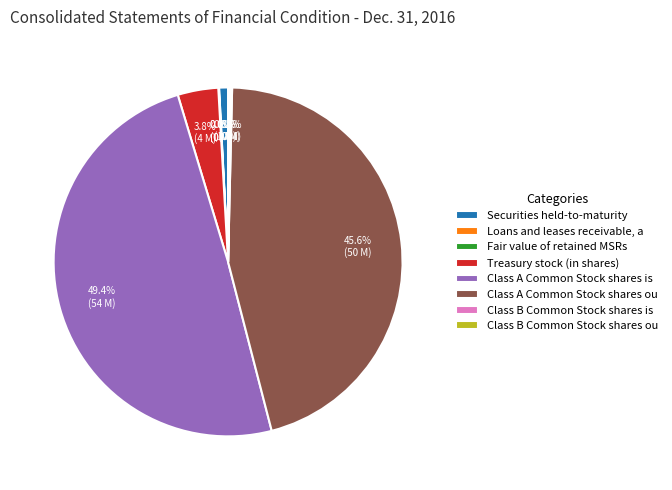

Which category has the biggest portion of the pie?

Class A Common Stock shares is